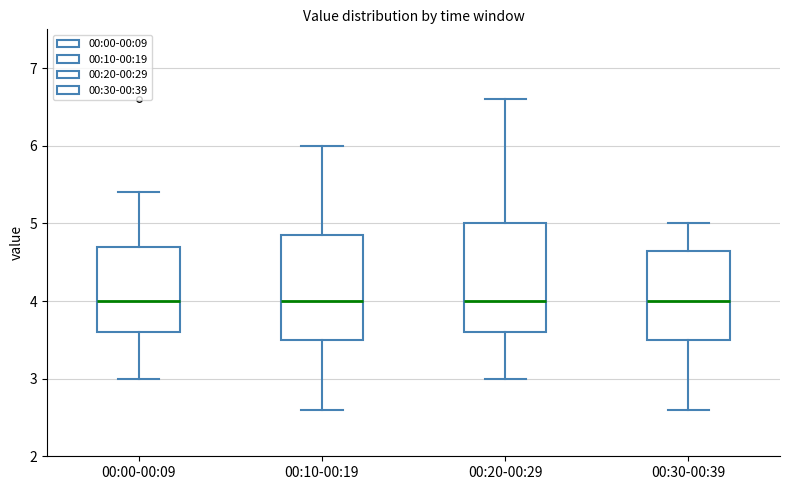

Reading left to right, transcribe this box plot: for each box, give where its median line is, the range the box spans, and where its two whiskers end, as read against the y-axis. The values are not printed on the chart, so give them approximately, as read against the axis.

00:00-00:09: median 4.0, box 3.6 to 4.7, whiskers 3.0 to 5.4
00:10-00:19: median 4.0, box 3.5 to 4.9, whiskers 2.6 to 6.0
00:20-00:29: median 4.0, box 3.6 to 5.0, whiskers 3.0 to 6.6
00:30-00:39: median 4.0, box 3.5 to 4.7, whiskers 2.6 to 5.0